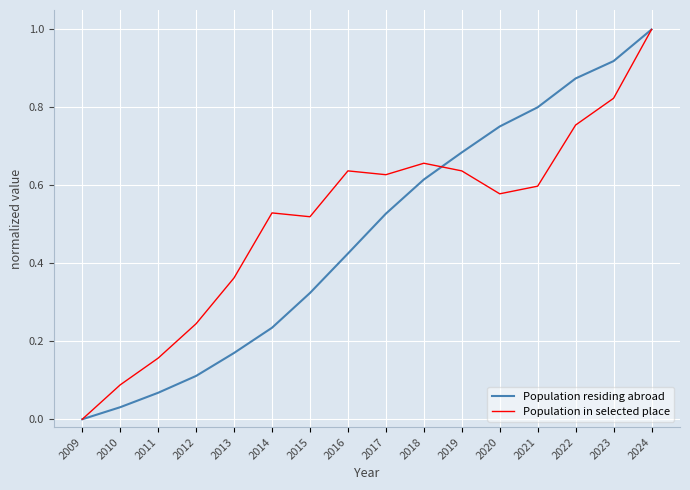

What is the sum of the Population residing abroad values at 2022 and 2024?

1.9